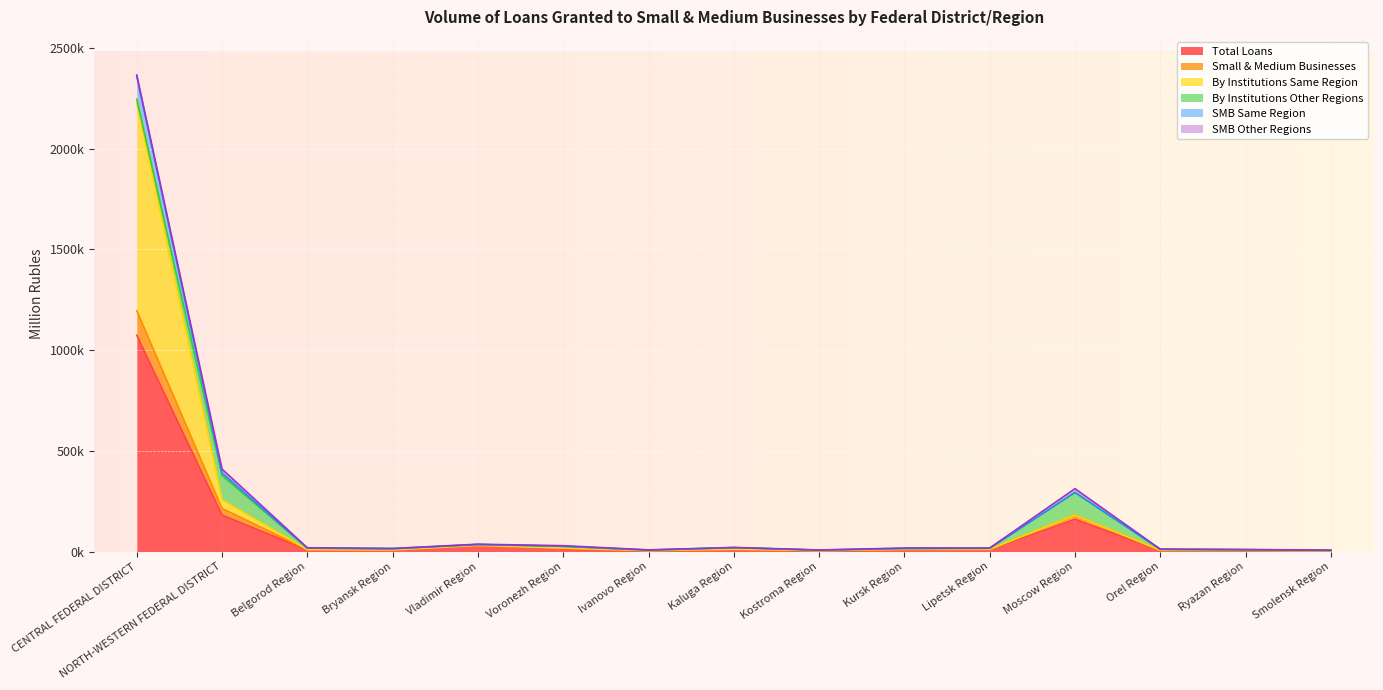

Does the chart display data point markers on the line(s)?

No